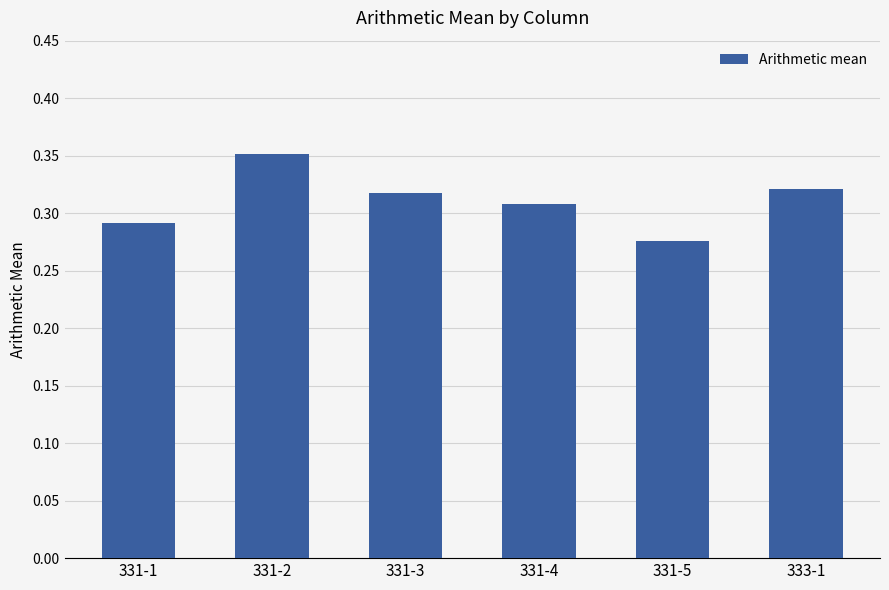

How many data points does each series have?

6